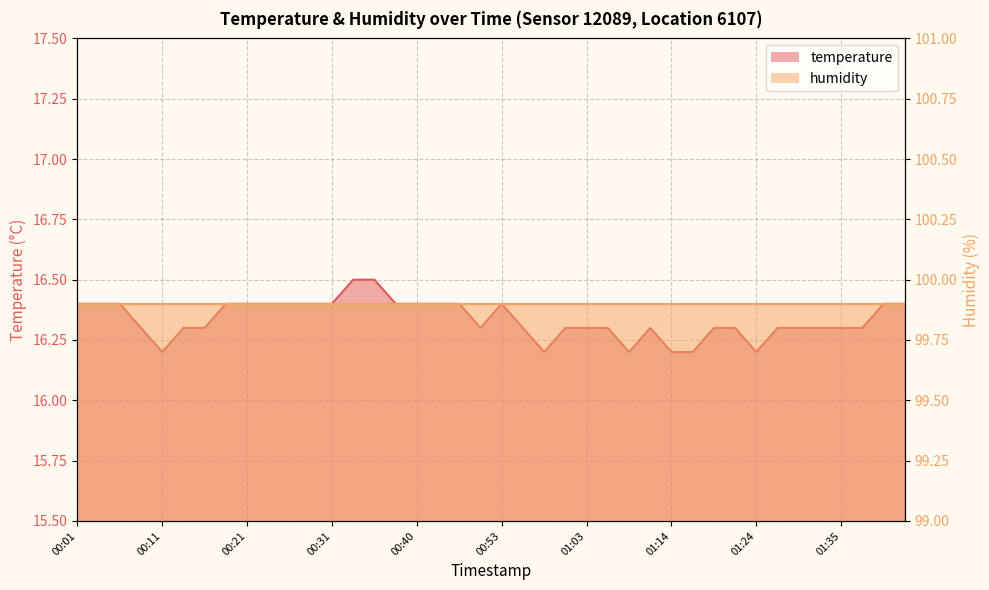

What is the change in value from 00:23 to 01:00?

-0.1